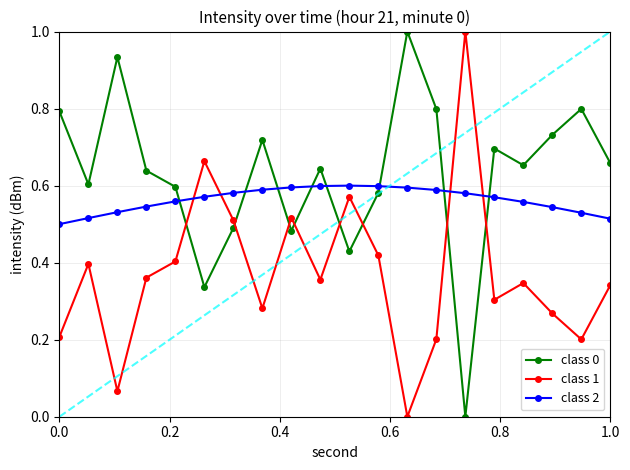

Which series ends up on top after the final intersection of class 0 and class 1?

class 0